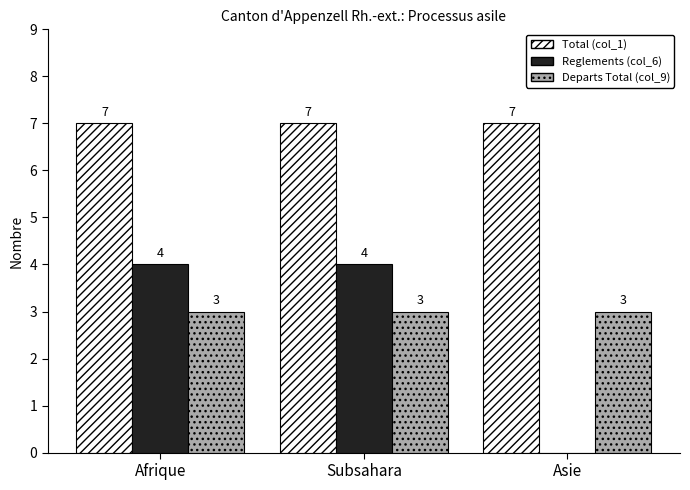

What is the sum of all Departs Total (col_9) values?

9